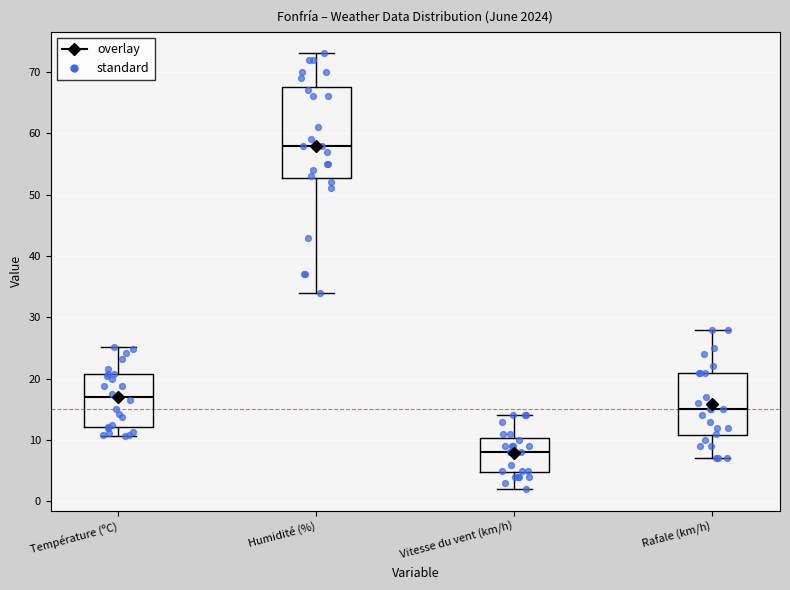

Which box is the tallest, from its lower edge to its upper edge?

Humidité (%)